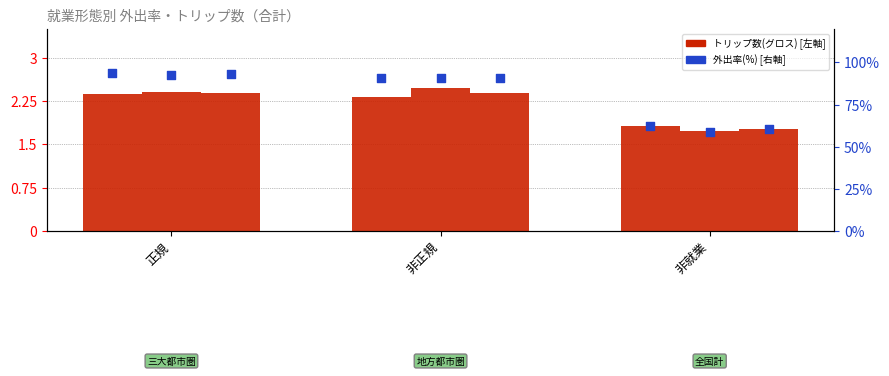

Which series has the largest total across all categories?

三大都市圏 外出率(%)